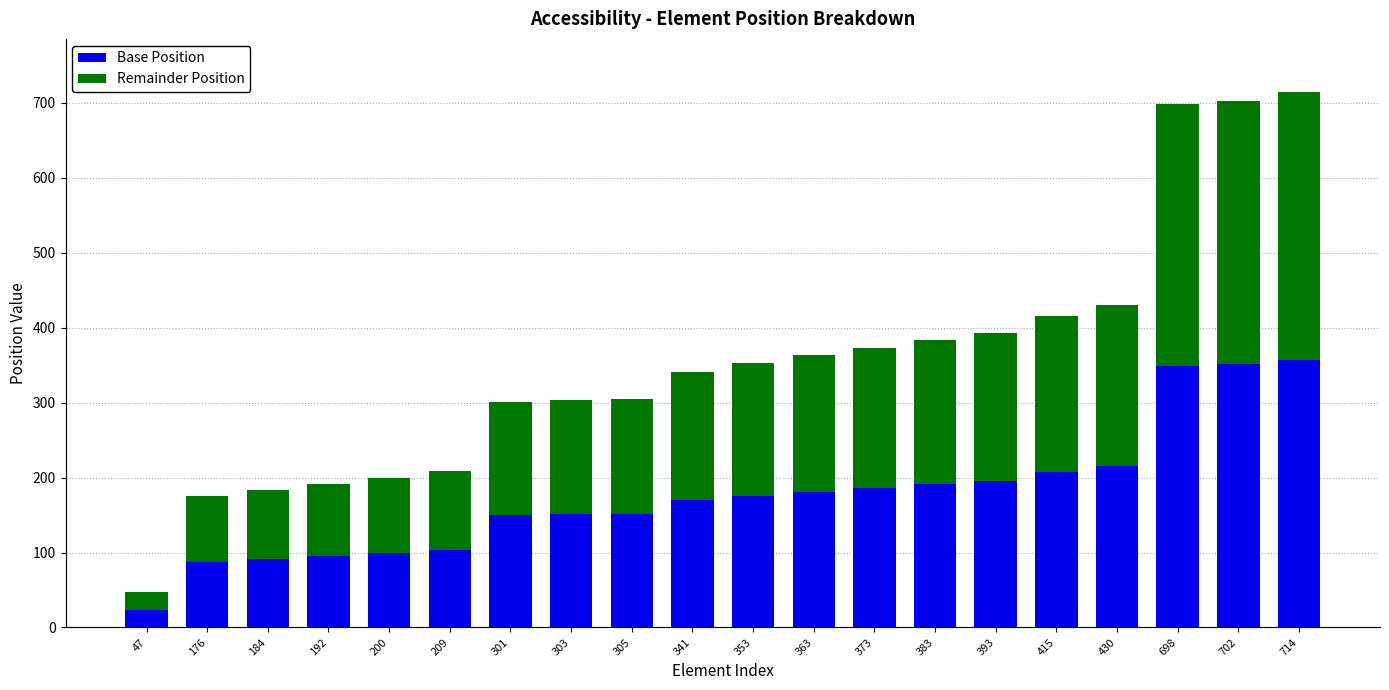

Does the chart contain any negative values?

No